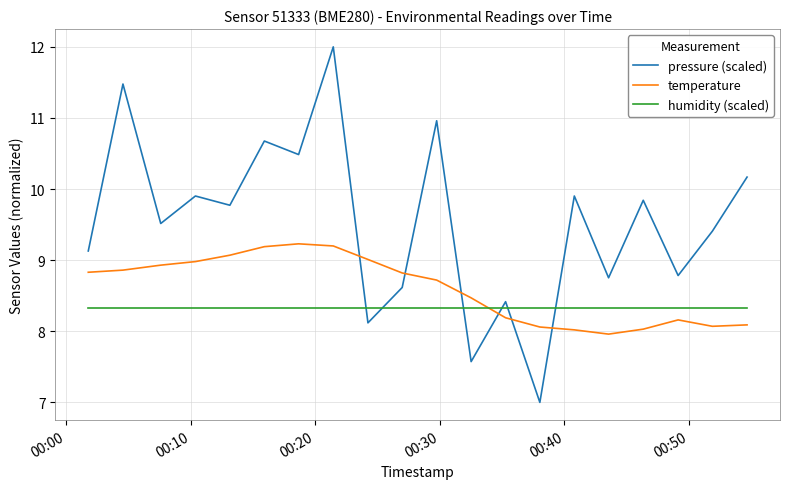

Rank the series by their average value, from highest to lowest.

pressure (scaled), temperature, humidity (scaled)